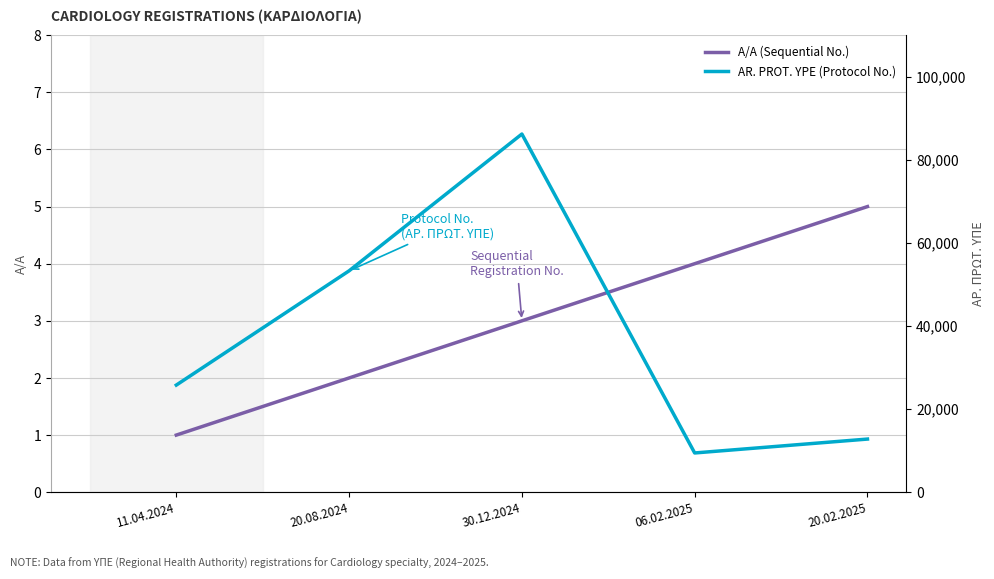

How many values in the AR. PROT. YPE (Protocol No.) series are below 25786?

2